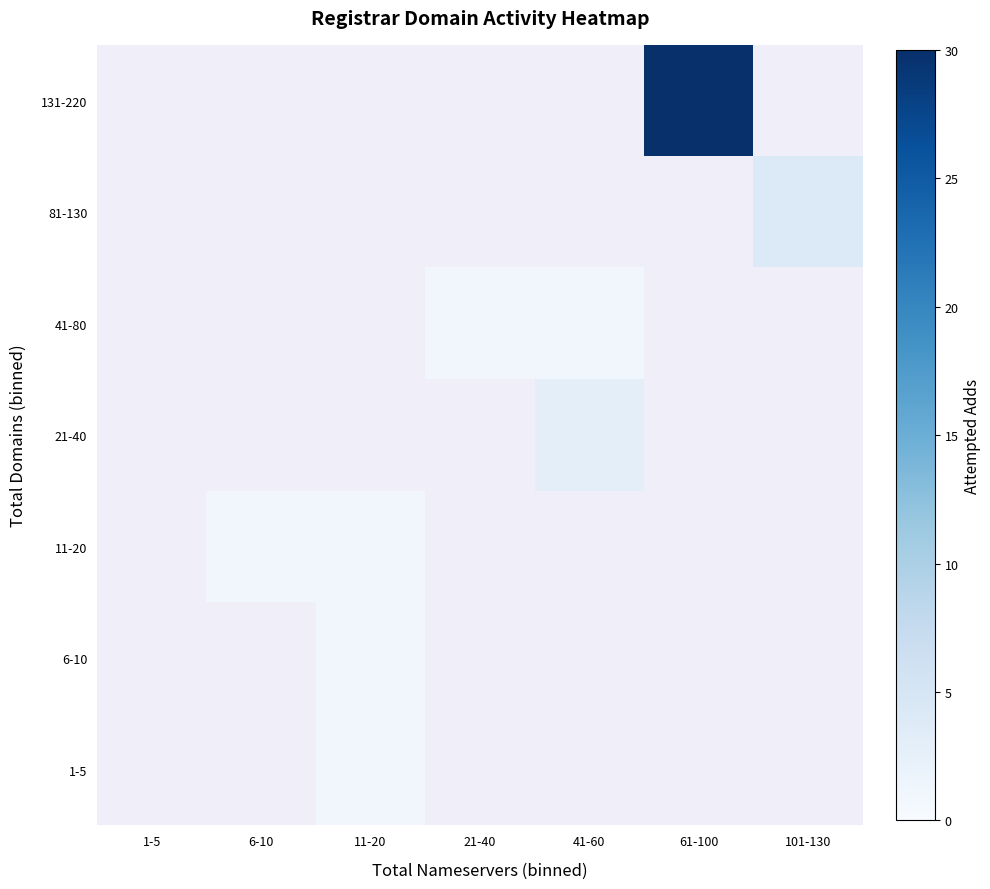

What is the total value across all series at 6-10?

1